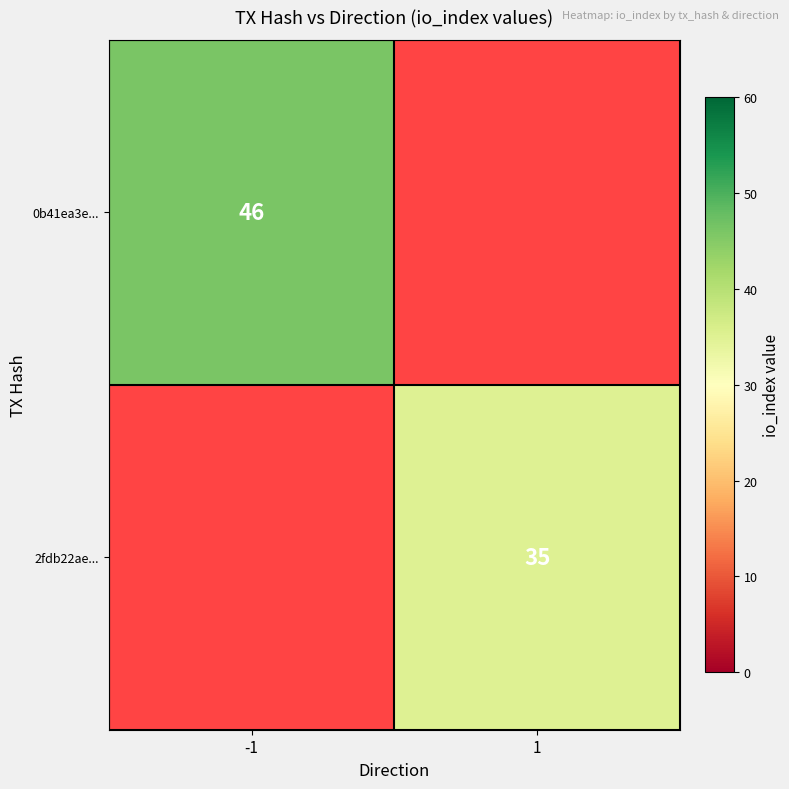

At how many categories does at least one series exceed 35?

1